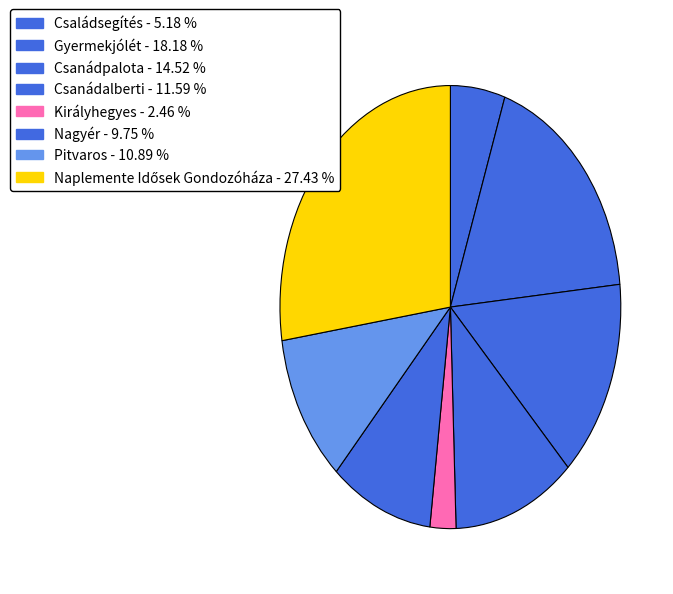

What percentage is the Családsegítés slice, to the nearest percent?

5%